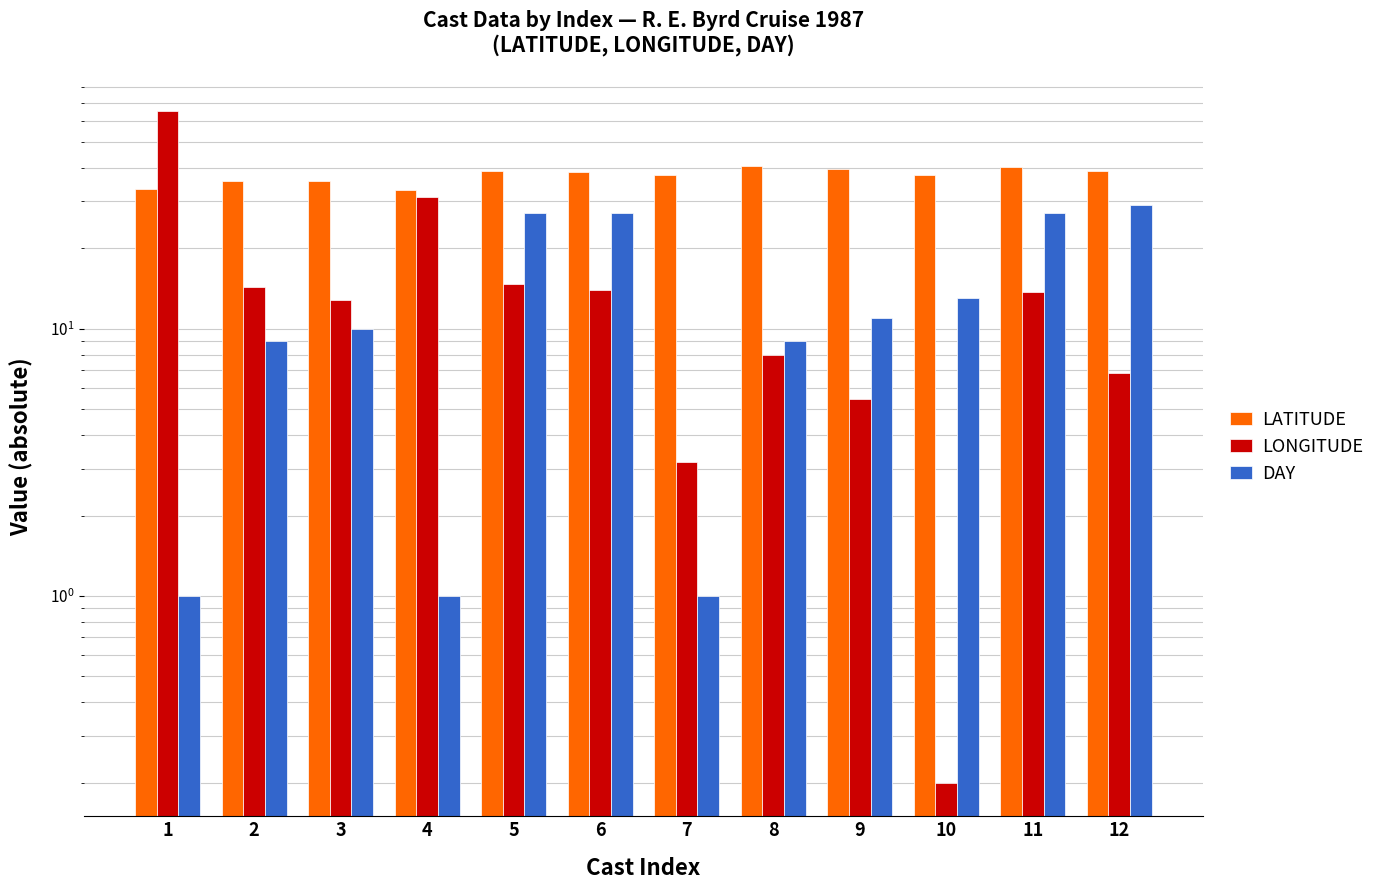

At how many categories does at least one series exceed 38?

7